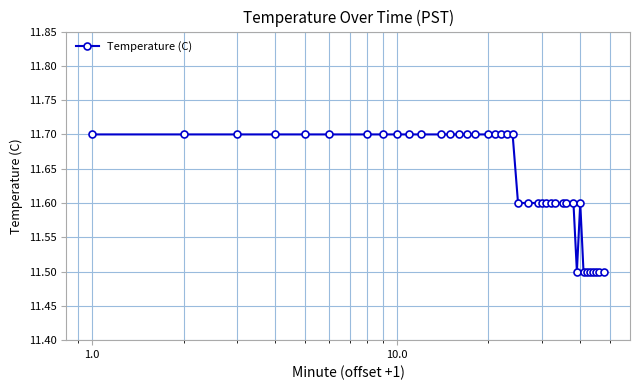

What is the smallest value displayed?

11.5